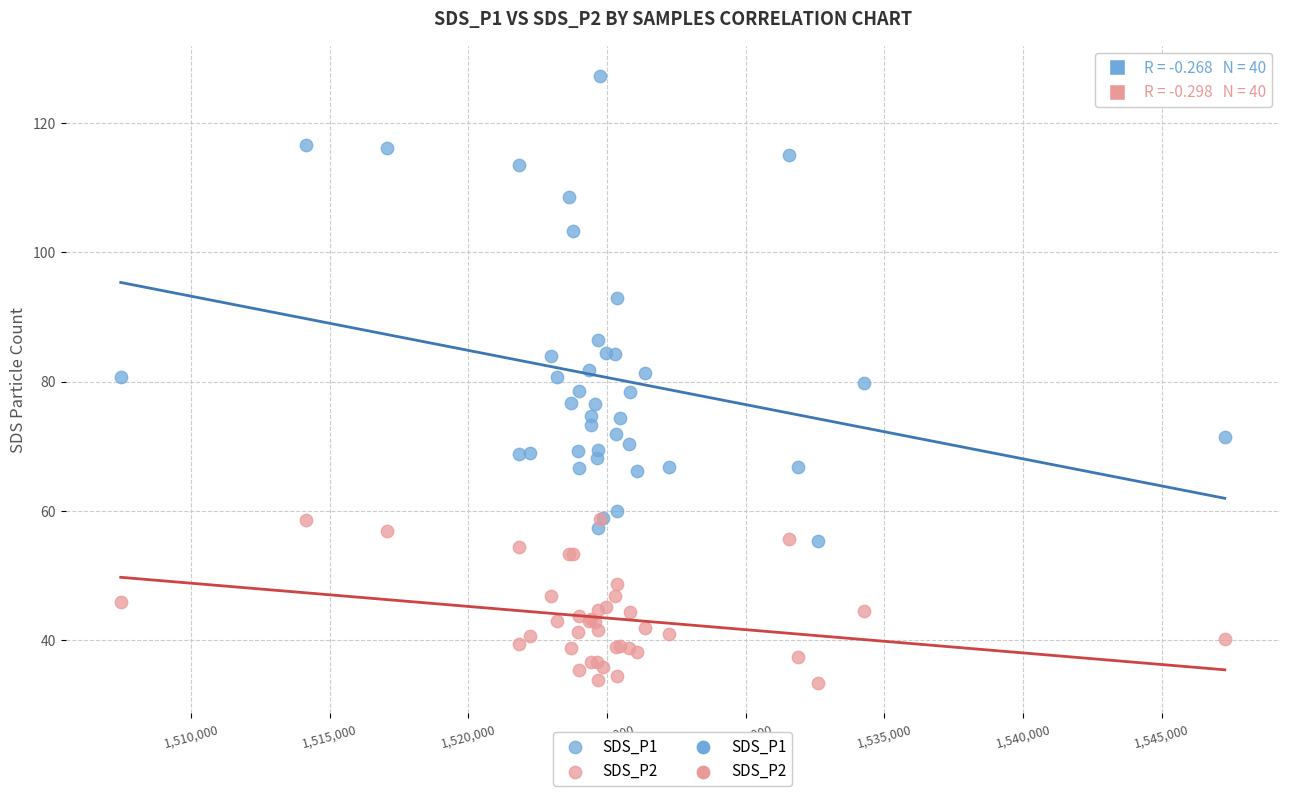

Which series contains the lowest Y value?

SDS_P2